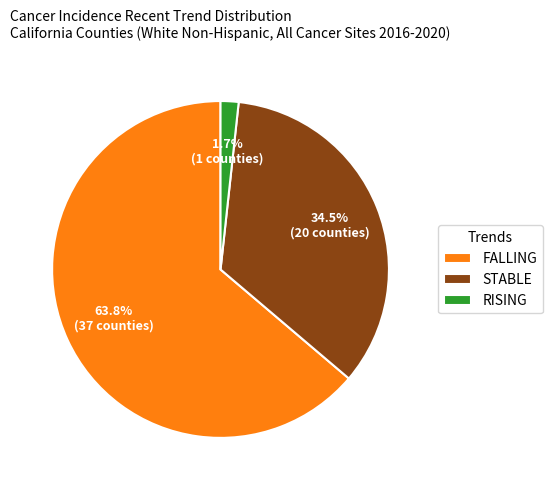

Count the number of slices in the pie.

3